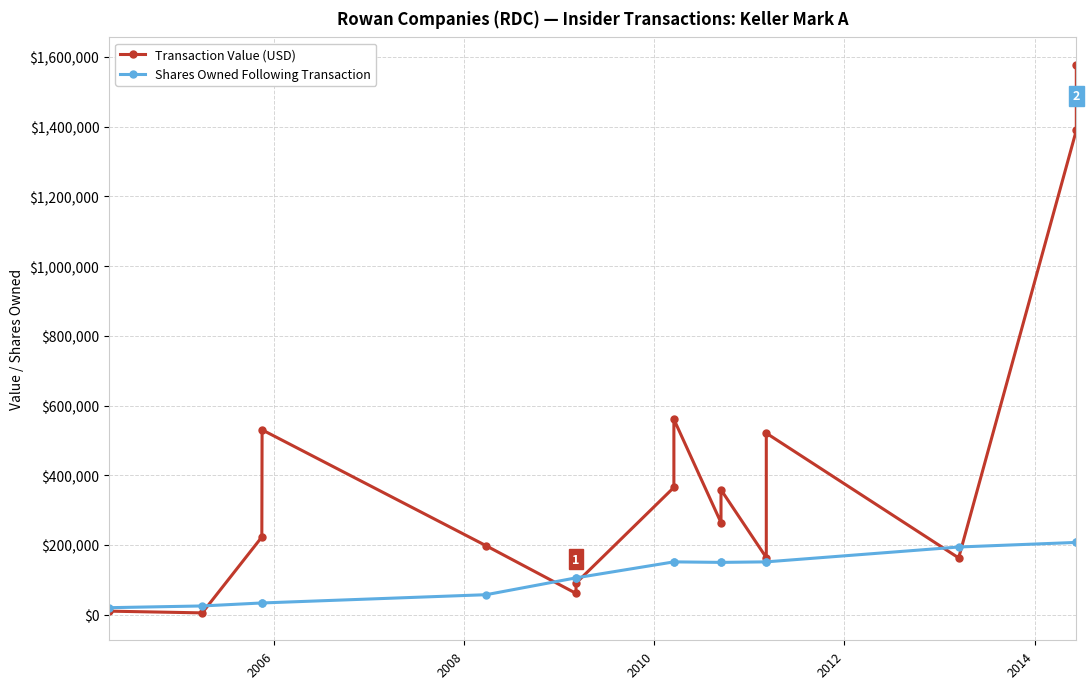

Count the number of data series in this chart.

2